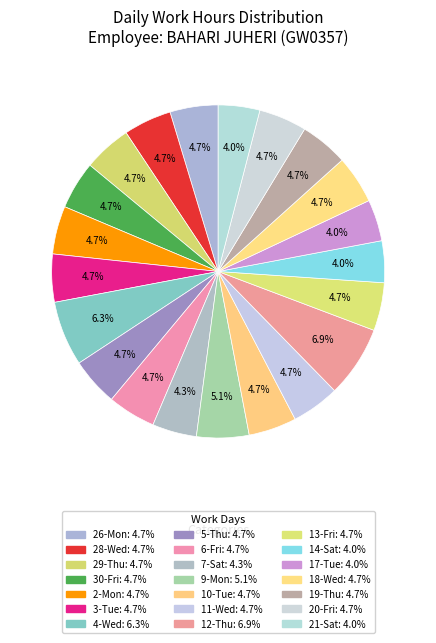

How many segments does this pie chart have?

21